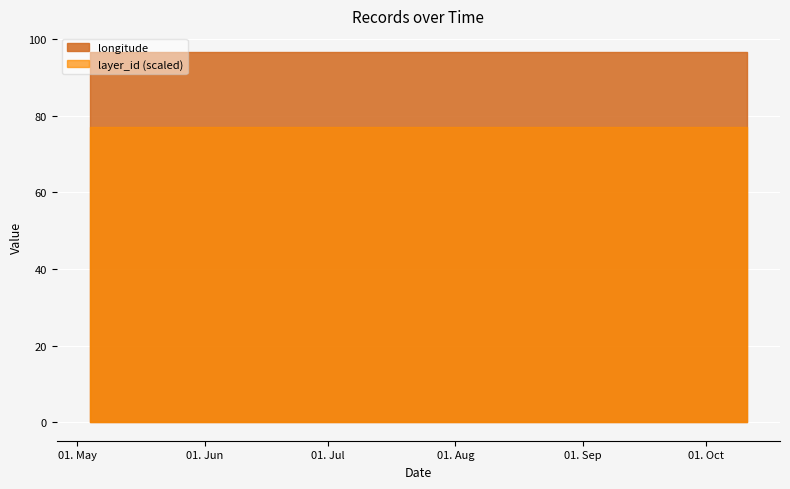

Which category has the highest value in the layer_id series?

1998-05-04